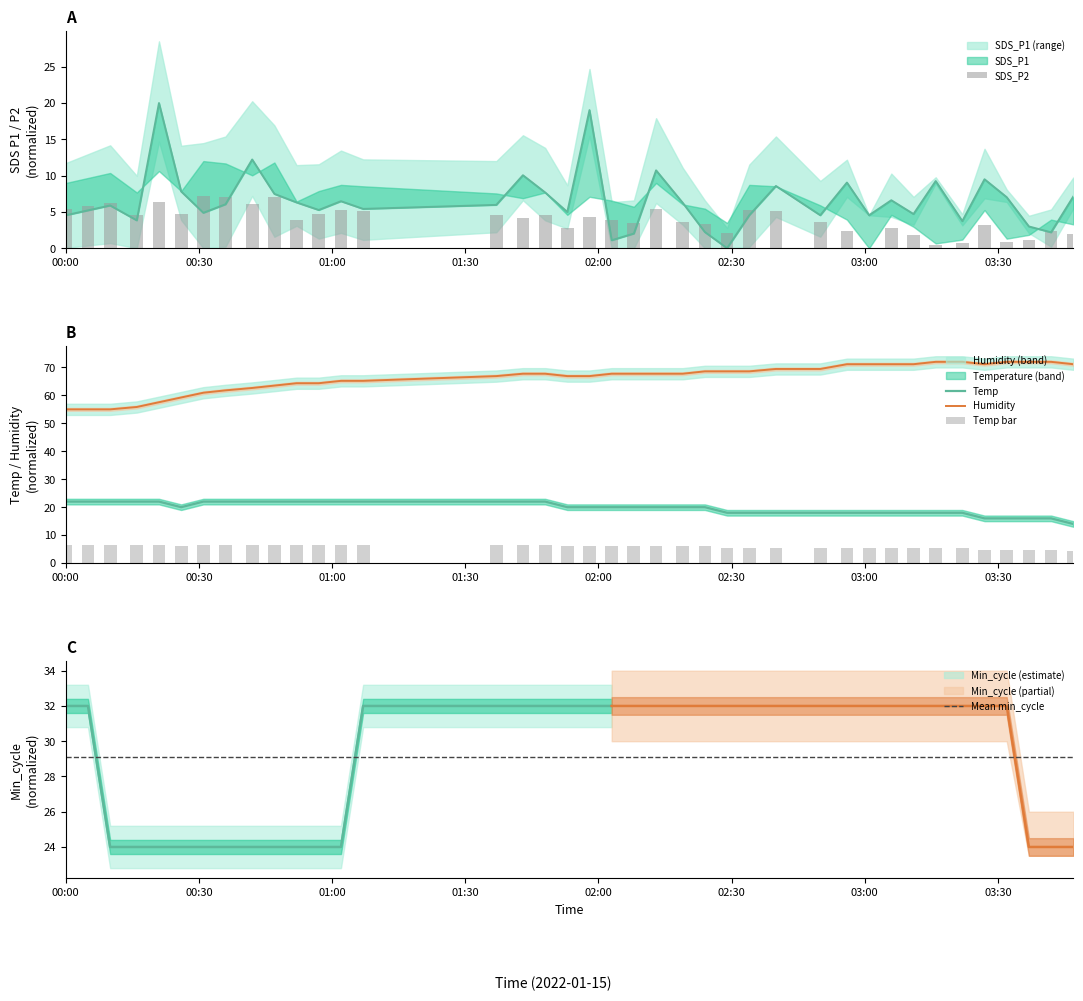

What is the difference between the second highest and second lowest values in the Humidity series?

17.0